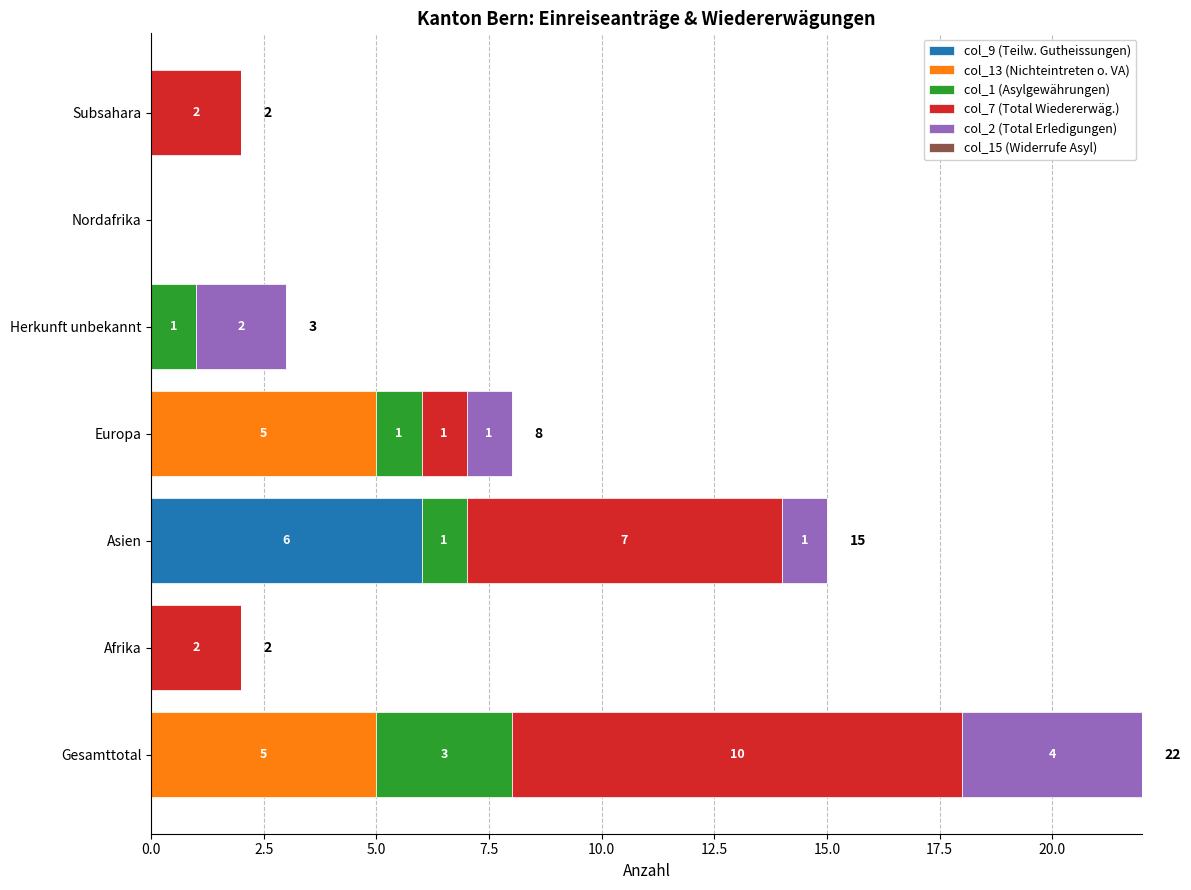

Which category has the highest value in the col_9 (Teilw. Gutheissungen) series?

Asien